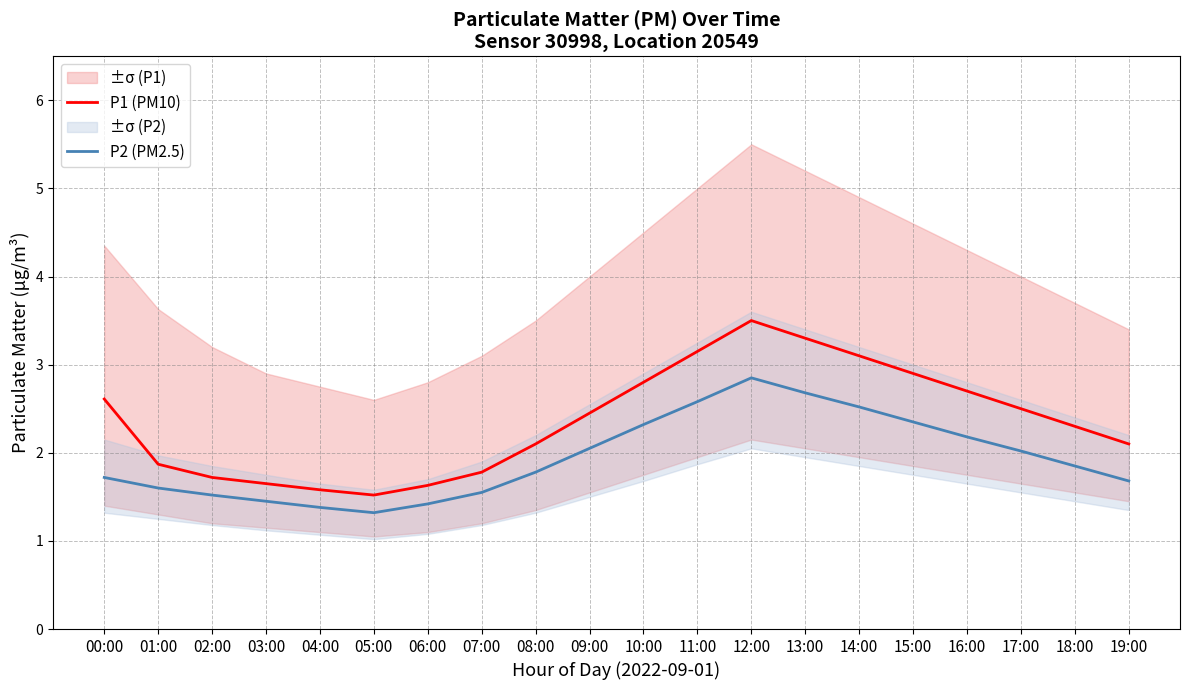

True or false: P2 (PM2.5) and P1 (PM10) cross at least once.

False